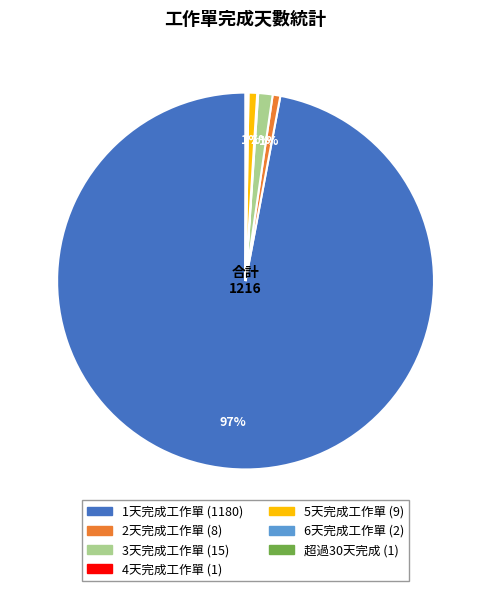

The 5天完成工作單 slice represents 1% of the pie. True or false?

True